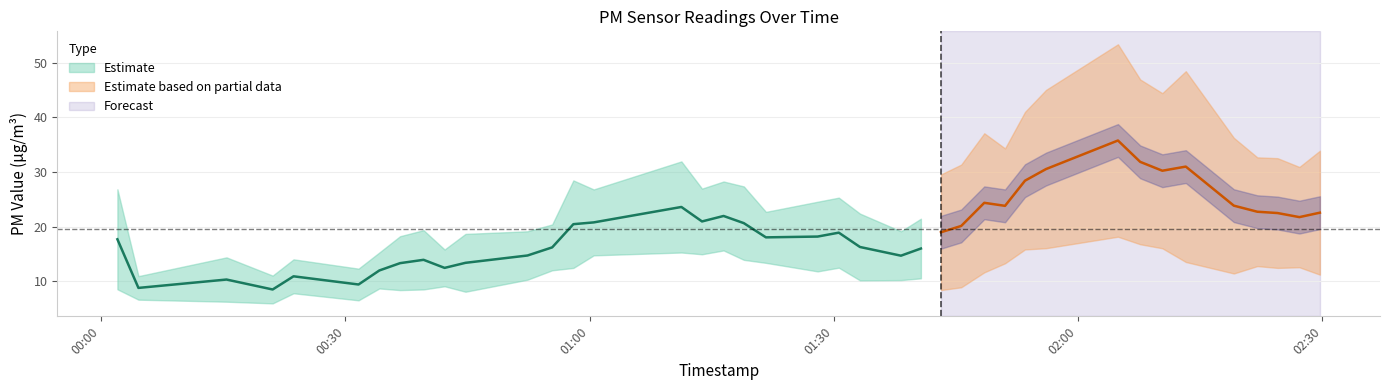

How many lines are shown in the chart?

2